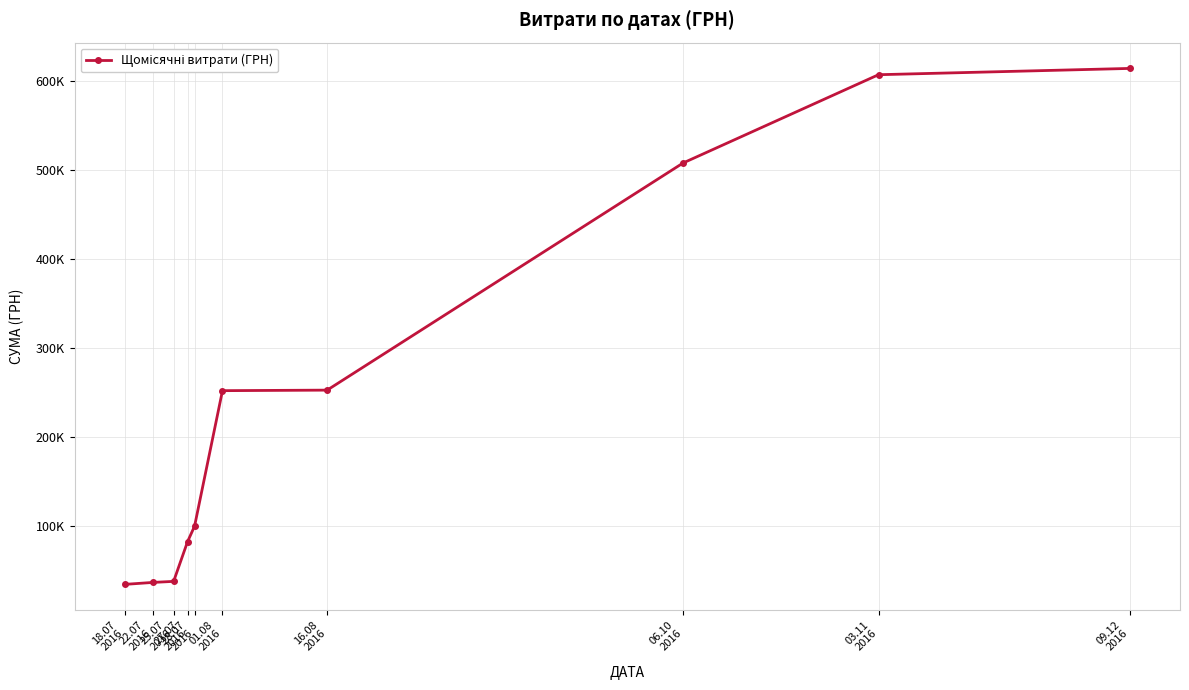

Which category has the lowest value across all series?

18.07
2016